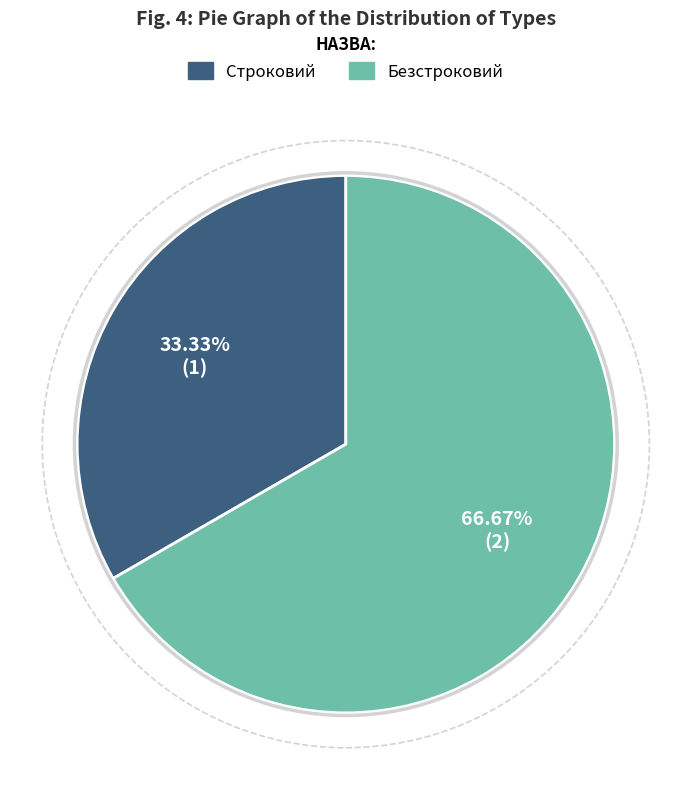

Does any single category account for the majority?

Yes